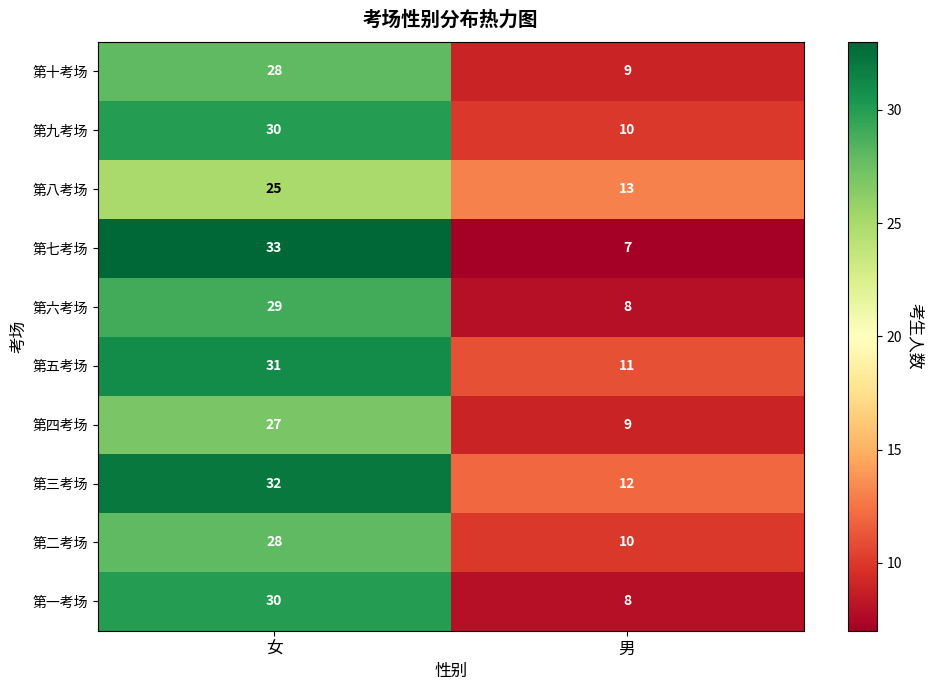

At how many categories does at least one series exceed 16?

1